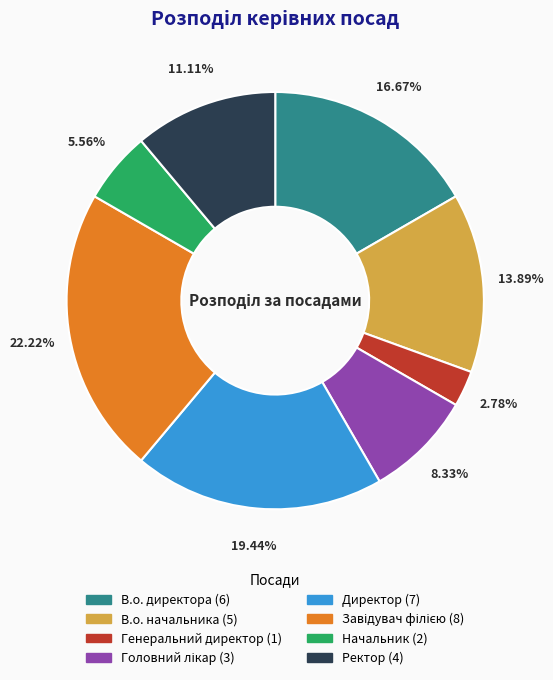

Which has a higher value, В.о. начальника or Начальник?

В.о. начальника